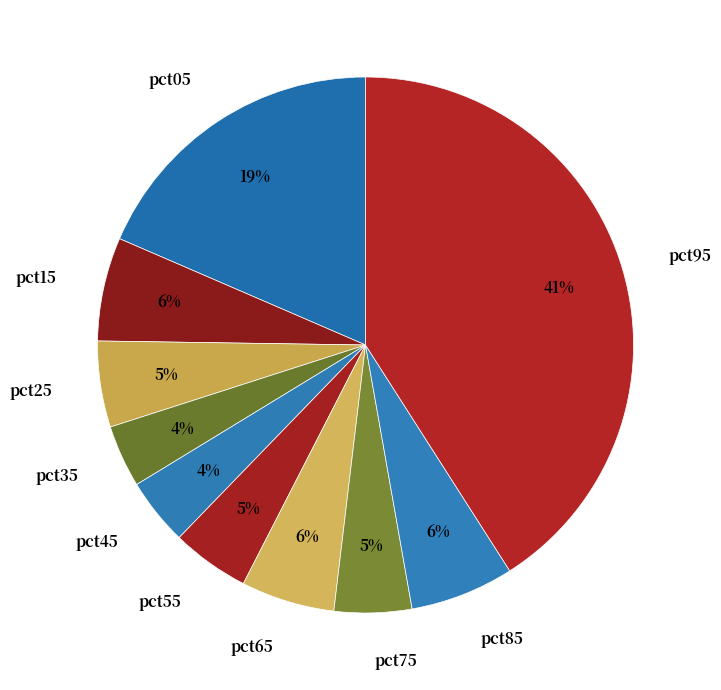

To the nearest percent, what portion does pct05 represent?

19%